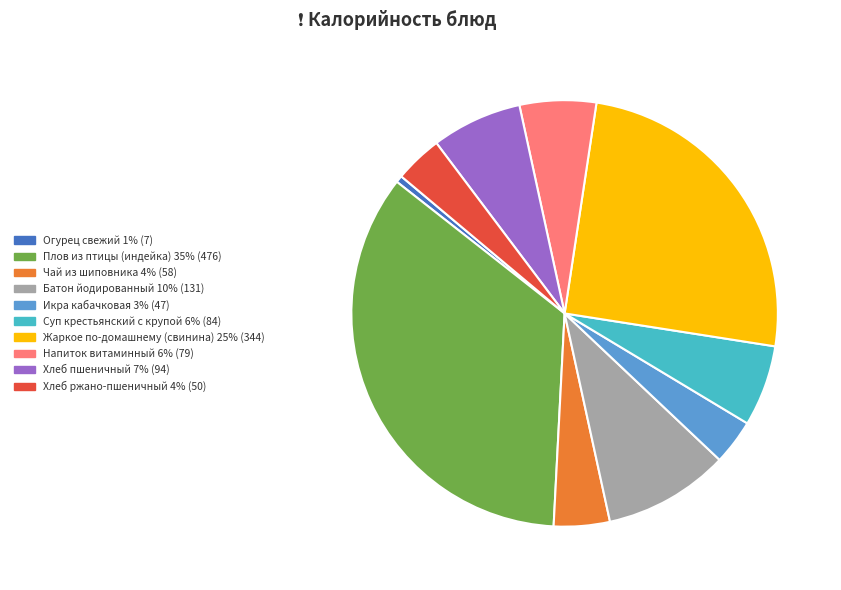

Combined, do Огурец свежий and Хлеб пшеничный account for over 50%?

No